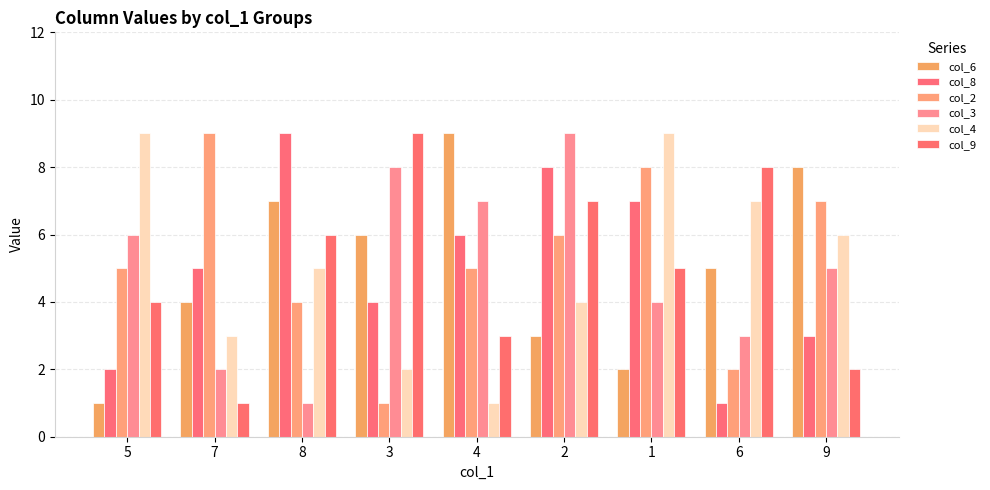

What is the sum of all col_8 values?

45